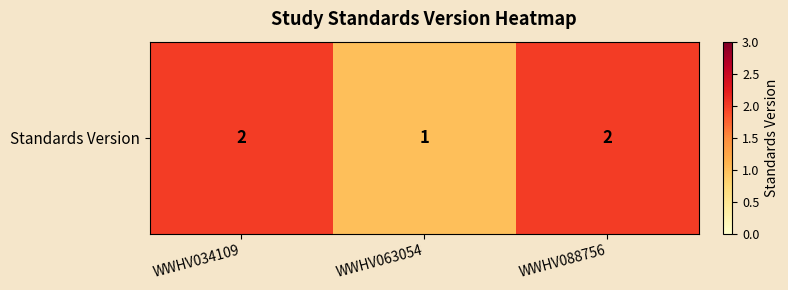

Rank the categories by value from lowest to highest.

WWHV063054, WWHV034109, WWHV088756